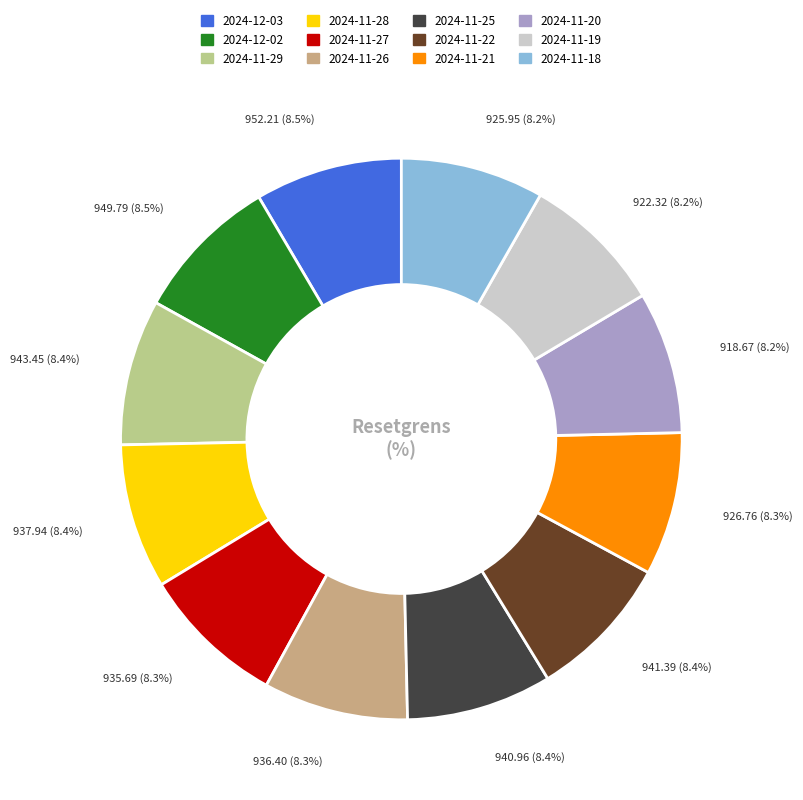

Does any single category account for the majority?

No